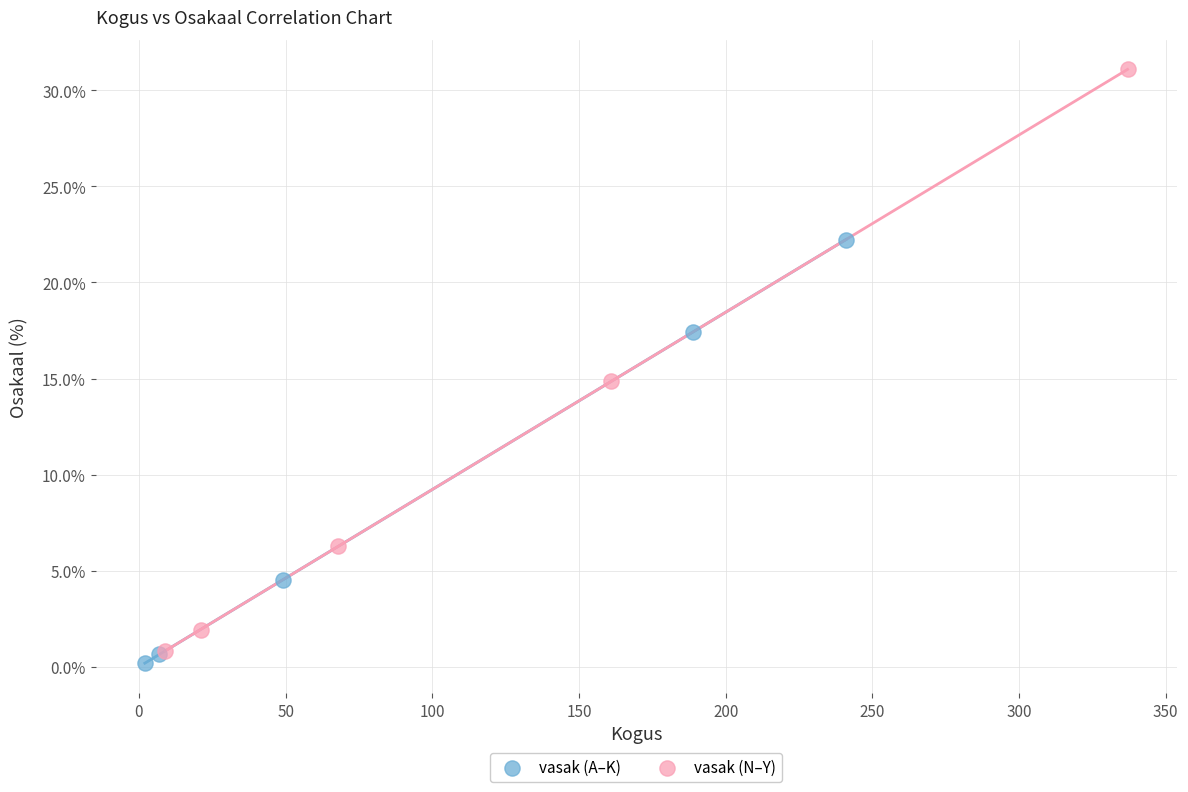

Which series contains the highest Y value?

vasak (N–Y)